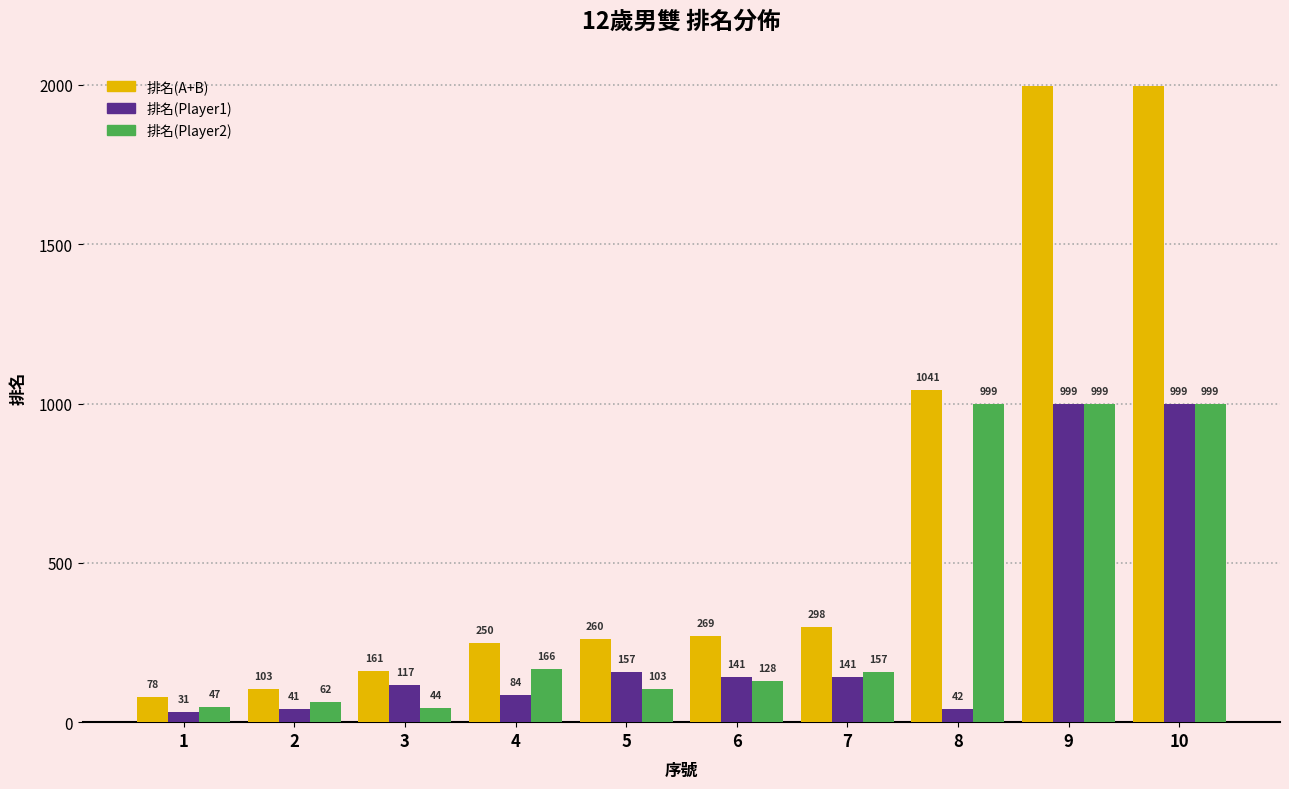

Which series has the widest spread of values?

排名(A+B)